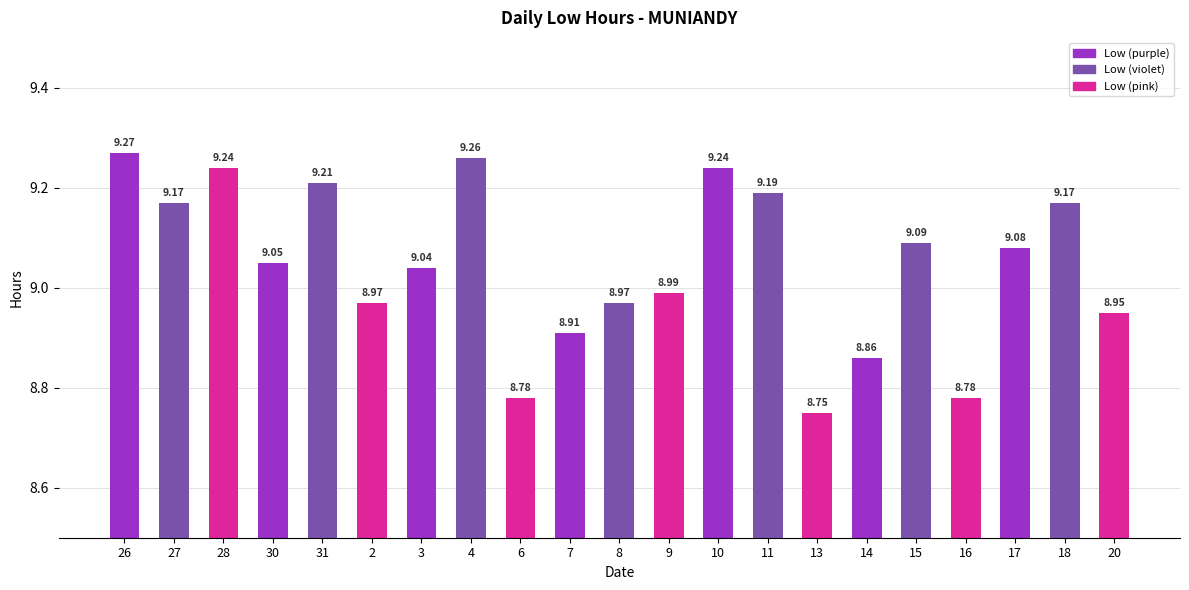

Approximately how many times larger is the value at 27 compared to 30?

1.0